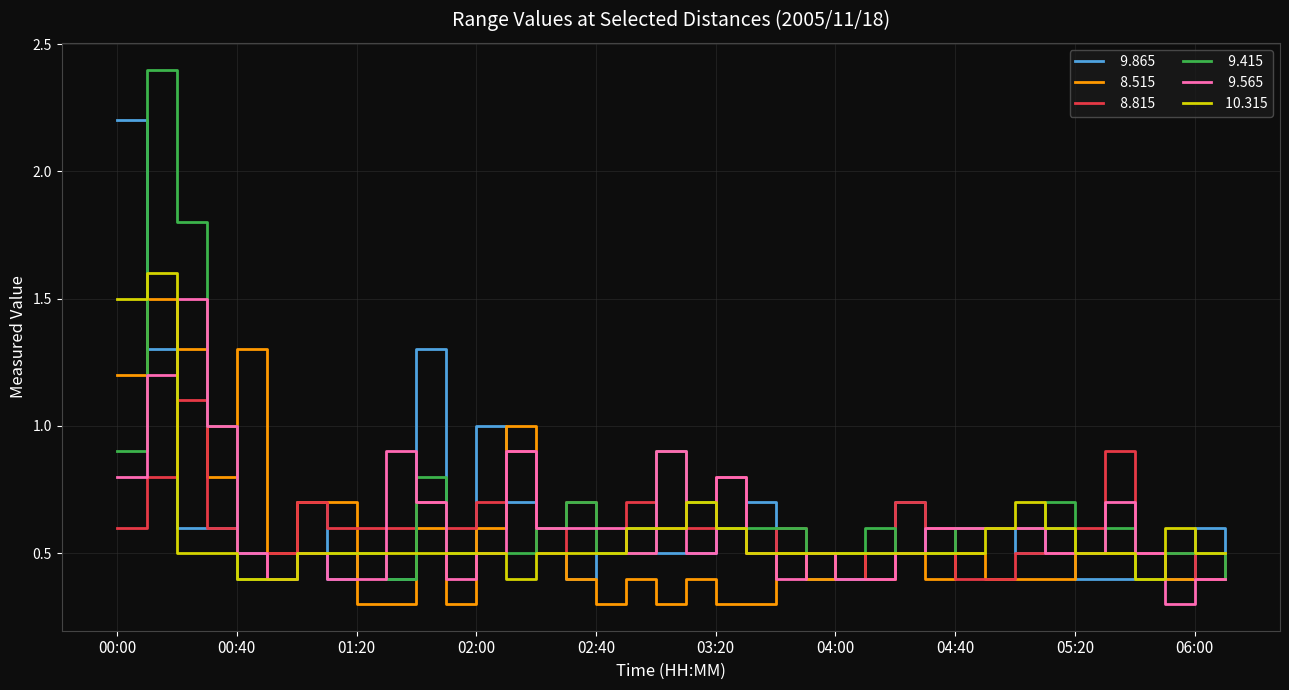

What is the maximum value shown in the chart?

2.4